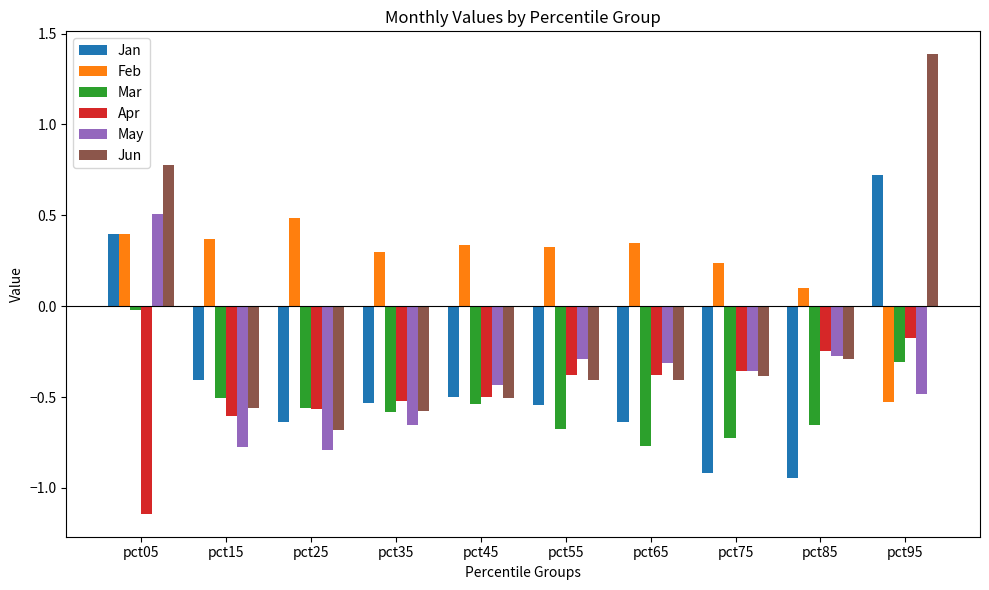

How many distinct data groups are displayed?

6